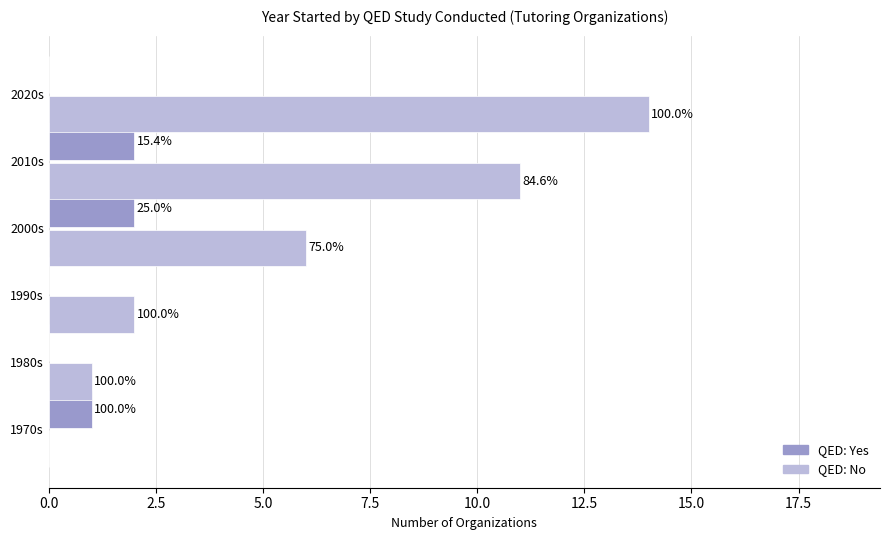

What are all the series names shown in the legend?

QED: Yes, QED: No